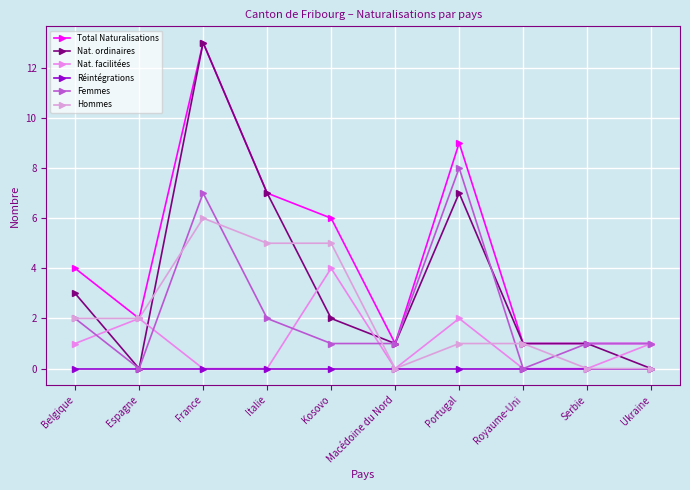

Reading left to right, what are all the values shown in this chart?

Total Naturalisations: Belgique=4	Espagne=2	France=13	Italie=7	Kosovo=6	Macédoine du Nord=1	Portugal=9	Royaume-Uni=1	Serbie=1	Ukraine=1
Nat. ordinaires: Belgique=3	Espagne=0	France=13	Italie=7	Kosovo=2	Macédoine du Nord=1	Portugal=7	Royaume-Uni=1	Serbie=1	Ukraine=0
Nat. facilitées: Belgique=1	Espagne=2	France=0	Italie=0	Kosovo=4	Macédoine du Nord=0	Portugal=2	Royaume-Uni=0	Serbie=0	Ukraine=1
Réintégrations: Belgique=0	Espagne=0	France=0	Italie=0	Kosovo=0	Macédoine du Nord=0	Portugal=0	Royaume-Uni=0	Serbie=0	Ukraine=0
Femmes: Belgique=2	Espagne=0	France=7	Italie=2	Kosovo=1	Macédoine du Nord=1	Portugal=8	Royaume-Uni=0	Serbie=1	Ukraine=1
Hommes: Belgique=2	Espagne=2	France=6	Italie=5	Kosovo=5	Macédoine du Nord=0	Portugal=1	Royaume-Uni=1	Serbie=0	Ukraine=0